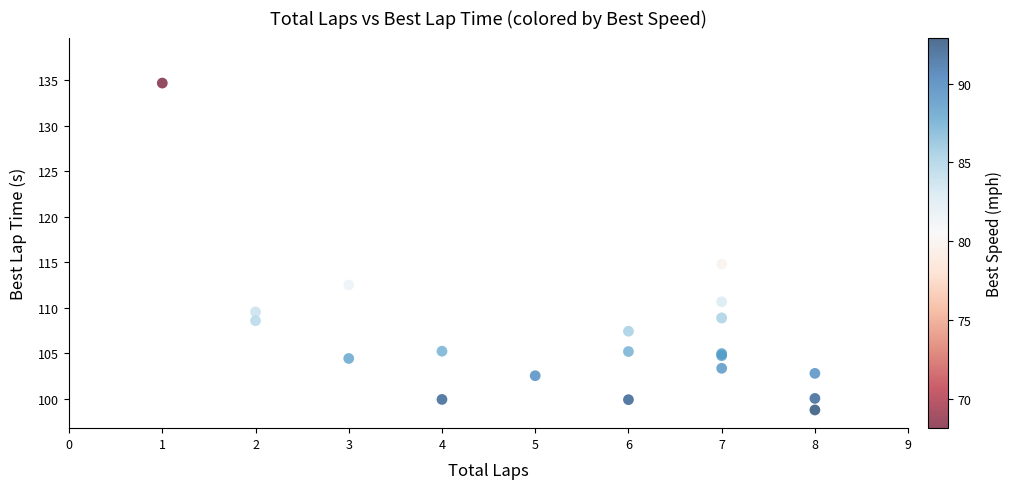

What Y value in the scatter plot is closest to 116?

114.8